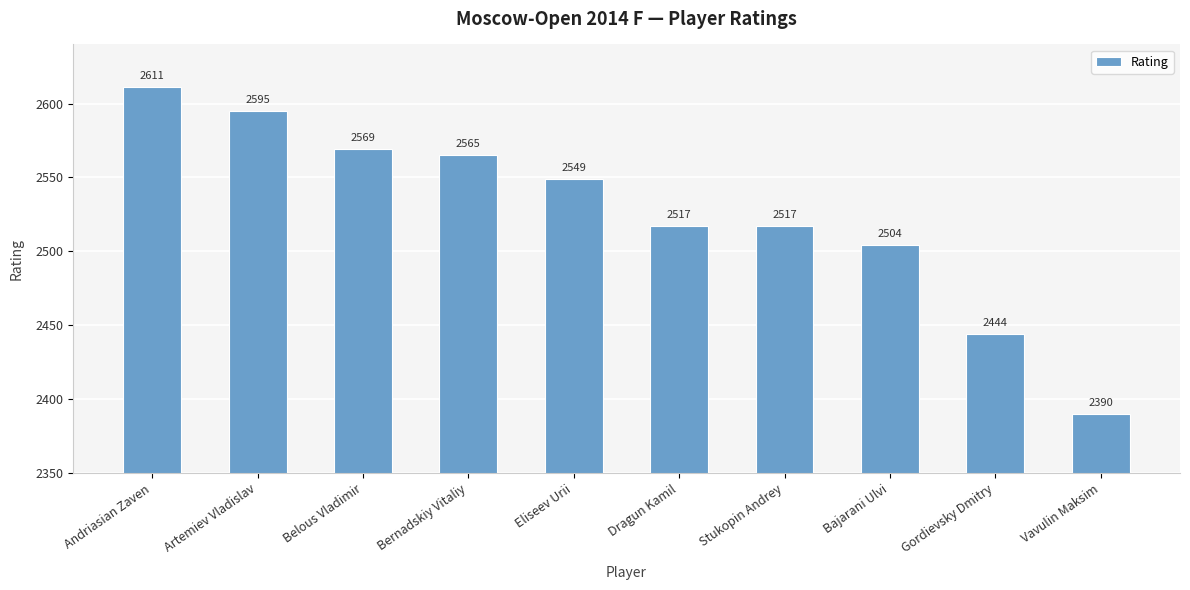

What is the average value?

2526